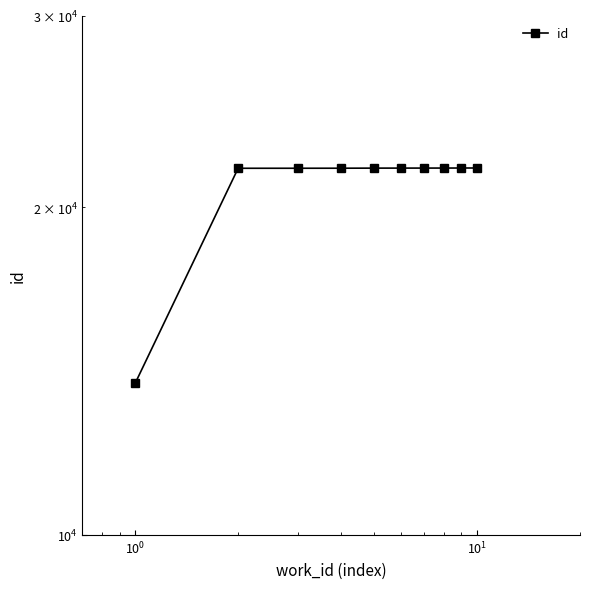

Approximately how many times larger is the value at $\mathdefault{10^{2}}$ compared to $\mathdefault{10^{1}}$?

1.0